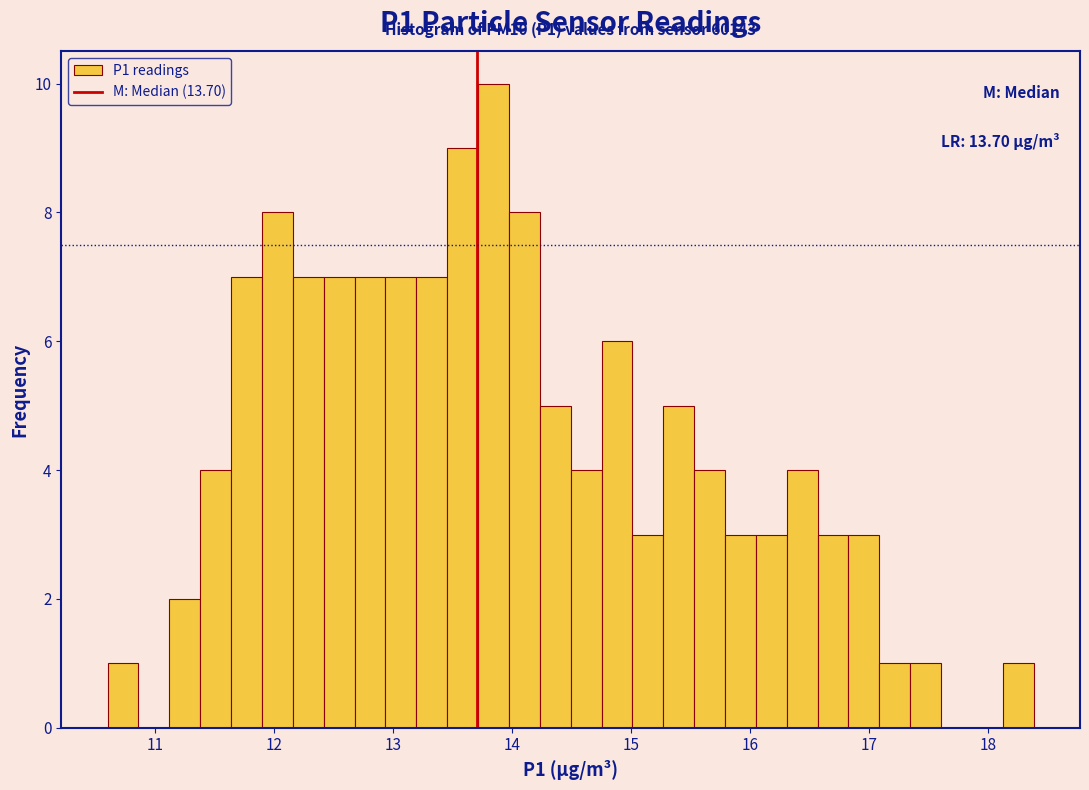

Around what value on the x-axis is the tallest bar? Give the approximate position of its centre, as read against the axis.

13.8